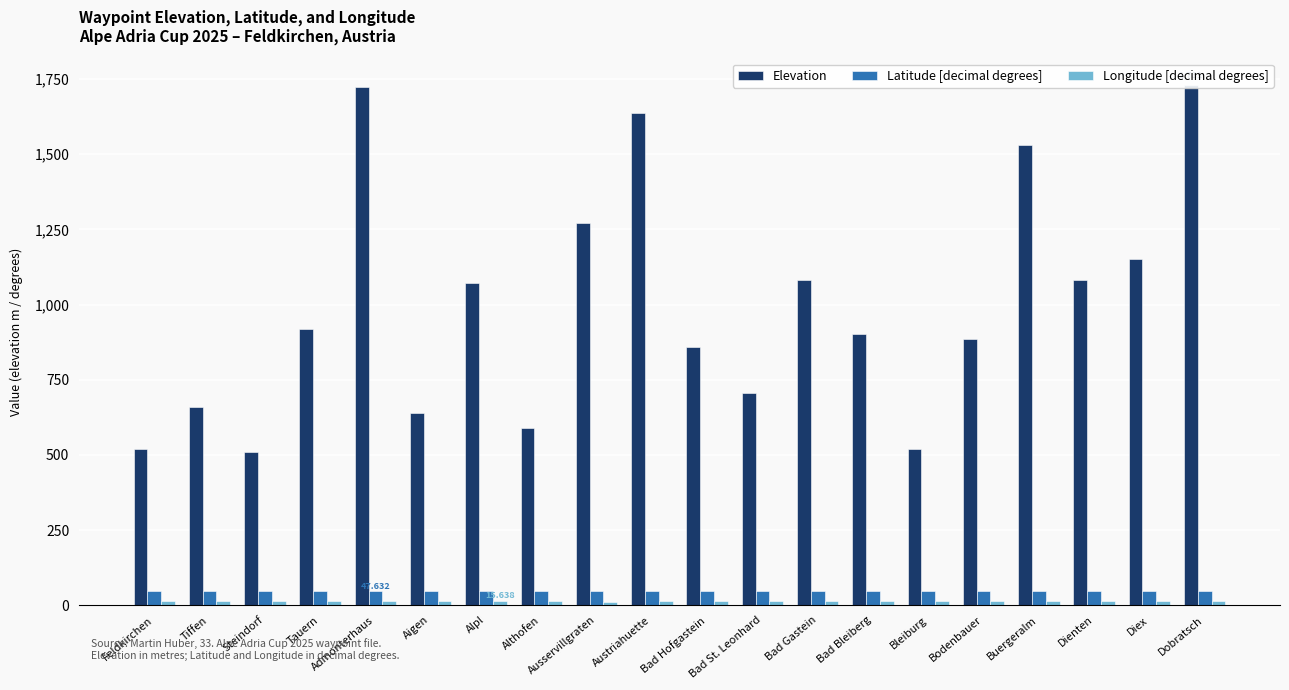

What is the label of the 19th bar from the right?

Tiffen